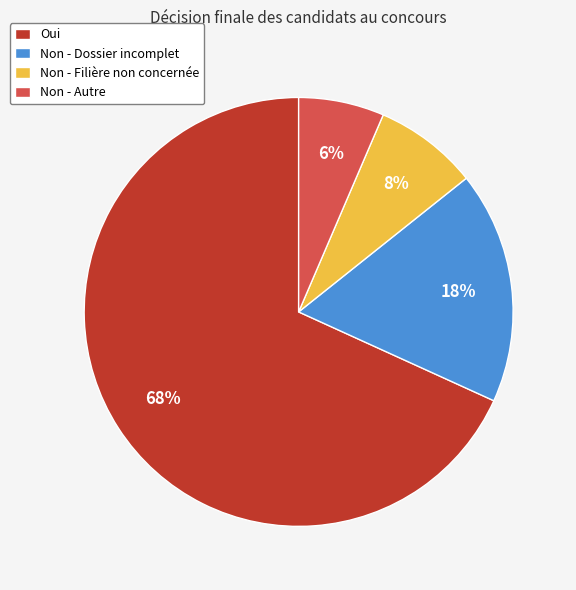

To the nearest percent, what is the difference between the largest and smallest slice percentages?

62%